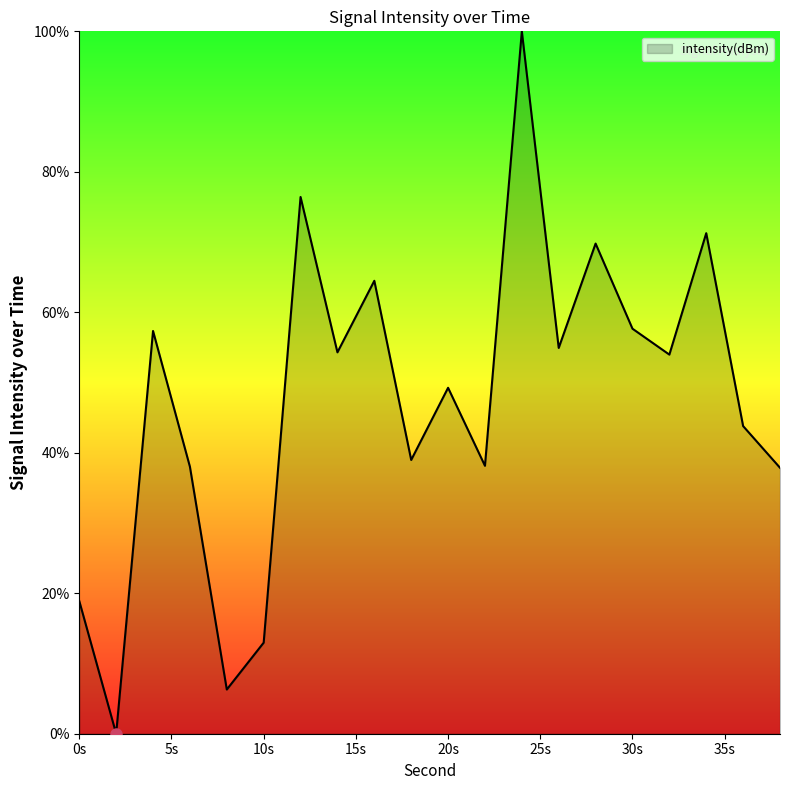

What is the maximum value shown in the chart?

100.0